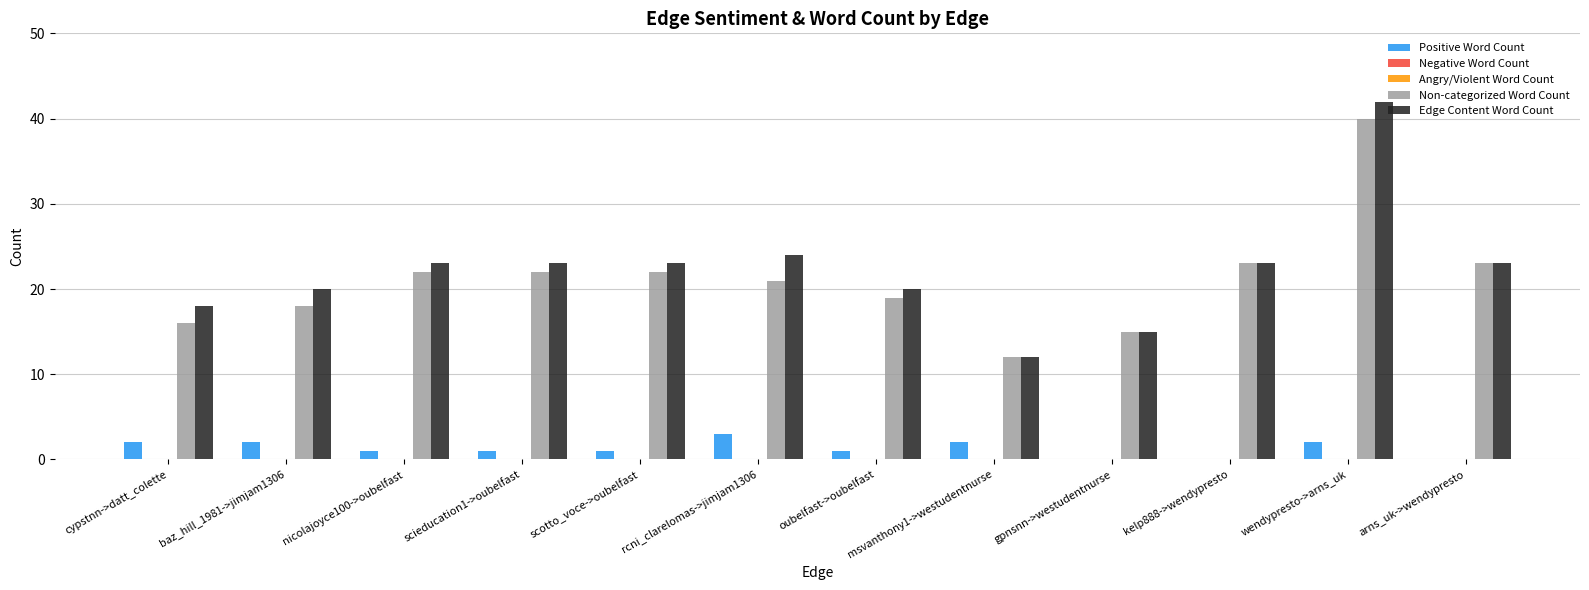

Which has a higher value, wendypresto->arns_uk or gpnsnn->westudentnurse?

wendypresto->arns_uk